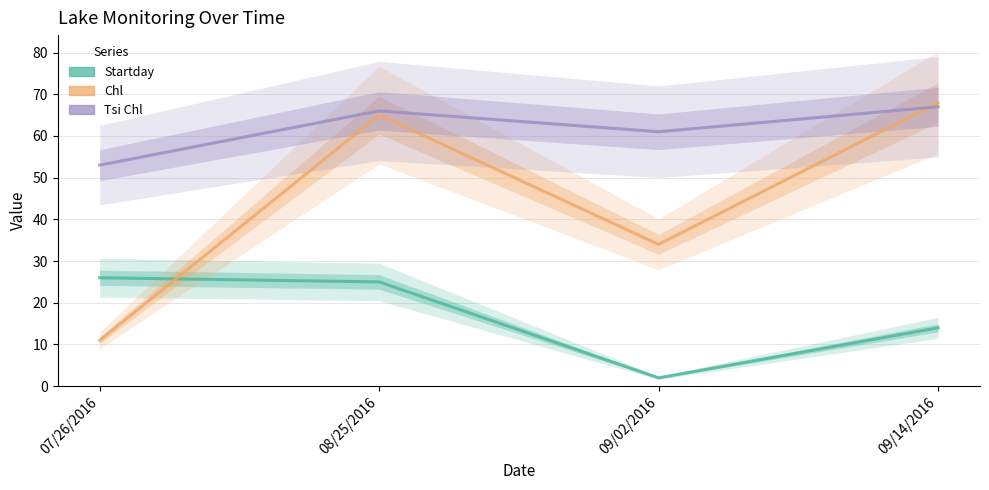

At which label is Chl closest to 39?

09/02/2016